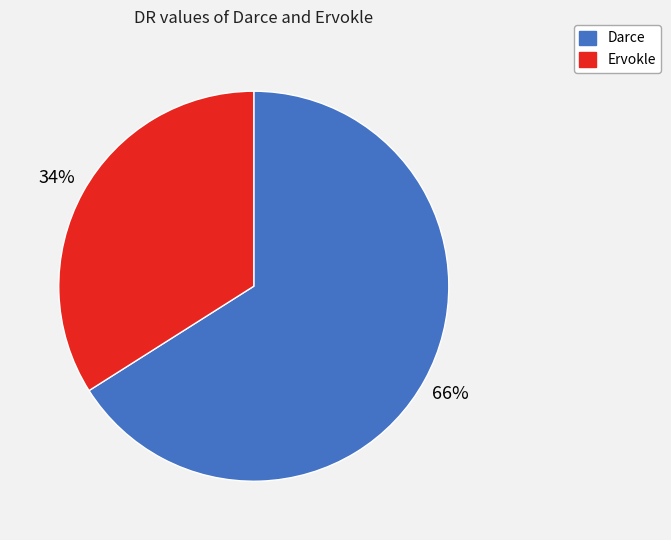

Which slice is the smallest?

Ervokle